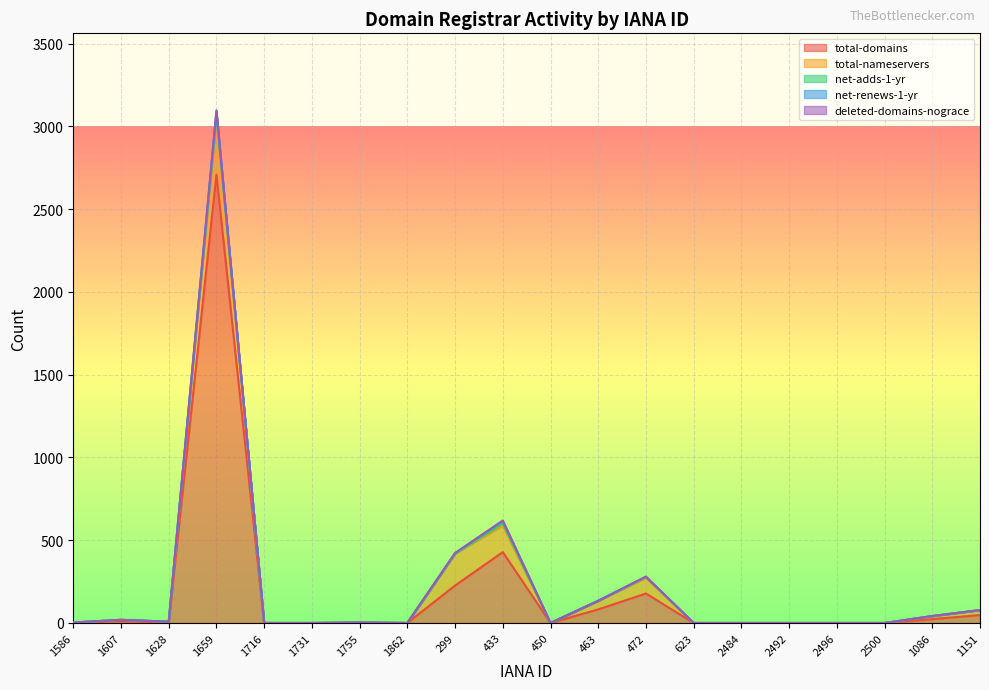

Reading right to left, transcribe all the data shown in this chart.

total-domains: 1151=48	1086=23	2500=0	2496=0	2492=0	2484=0	623=0	472=178	463=82	450=0	433=428	299=226	1862=0	1755=1	1731=0	1716=0	1659=2708	1628=2	1607=11	1586=1
total-nameservers: 1151=30	1086=18	2500=0	2496=0	2492=0	2484=0	623=0	472=94	463=52	450=0	433=160	299=193	1862=0	1755=2	1731=0	1716=0	1659=350	1628=6	1607=8	1586=2
net-adds-1-yr: 1151=0	1086=0	2500=0	2496=0	2492=0	2484=0	623=0	472=6	463=0	450=0	433=13	299=0	1862=0	1755=0	1731=0	1716=0	1659=12	1628=0	1607=0	1586=0
net-renews-1-yr: 1151=0	1086=1	2500=0	2496=0	2492=0	2484=0	623=0	472=1	463=0	450=0	433=15	299=3	1862=0	1755=0	1731=0	1716=0	1659=20	1628=0	1607=0	1586=0
deleted-domains-nograce: 1151=0	1086=0	2500=0	2496=0	2492=0	2484=0	623=0	472=1	463=0	450=0	433=3	299=0	1862=0	1755=0	1731=0	1716=0	1659=7	1628=0	1607=0	1586=0